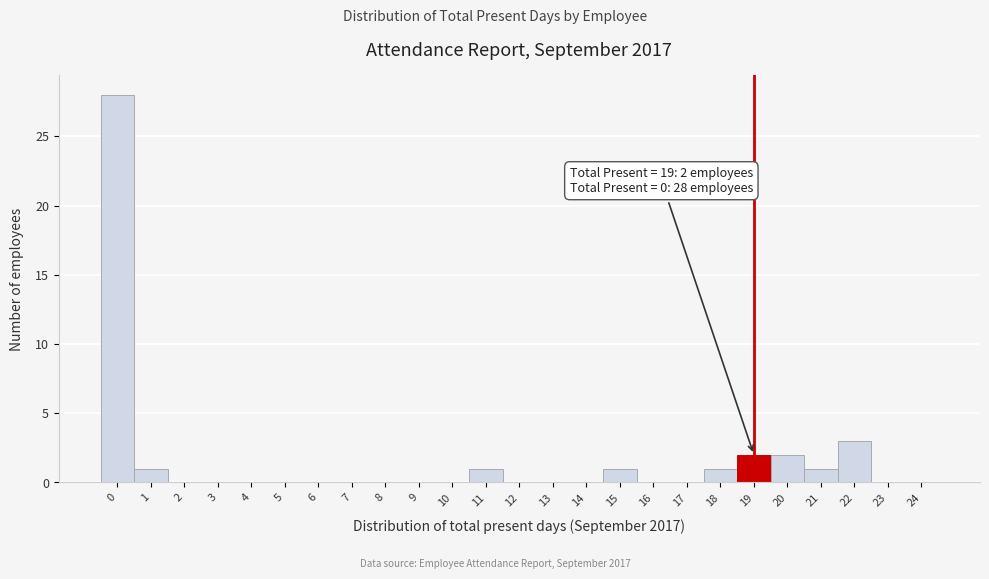

Reading left to right, extract all data points from this chart.

0=28	1=1	2=0	3=0	4=0	5=0	6=0	7=0	8=0	9=0	10=0	11=1	12=0	13=0	14=0	15=1	16=0	17=0	18=1	19=2	20=2	21=1	22=3	23=0	24=0